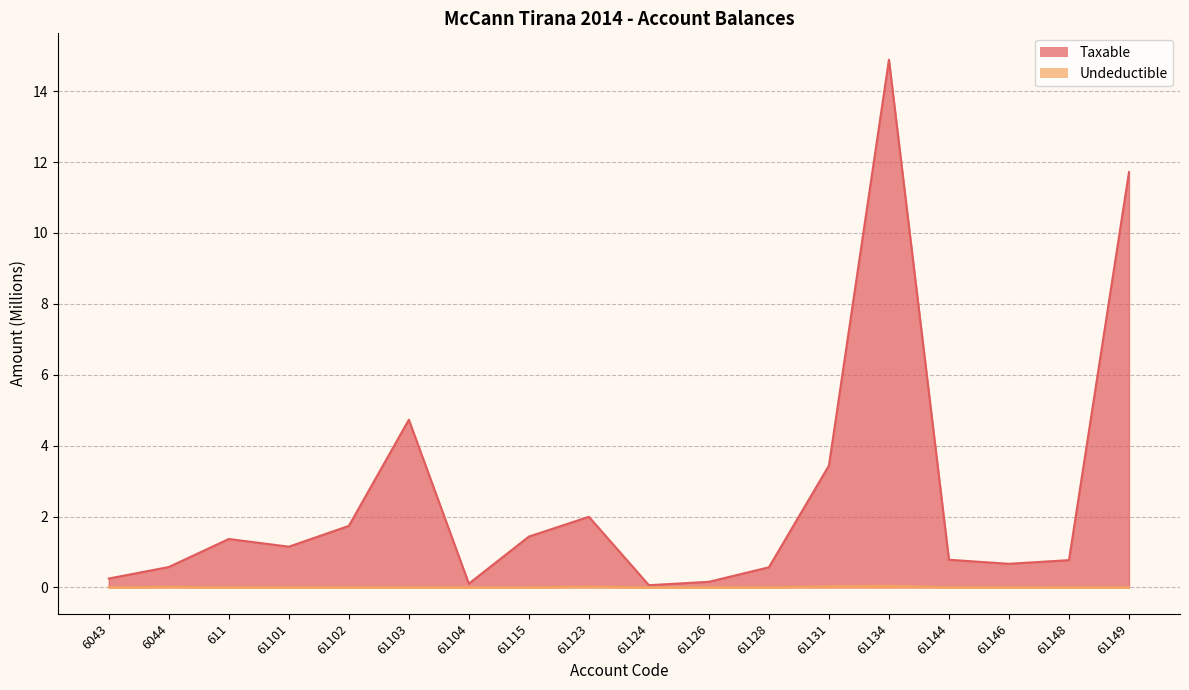

At which category does Undeductible reach its first local peak?

6044